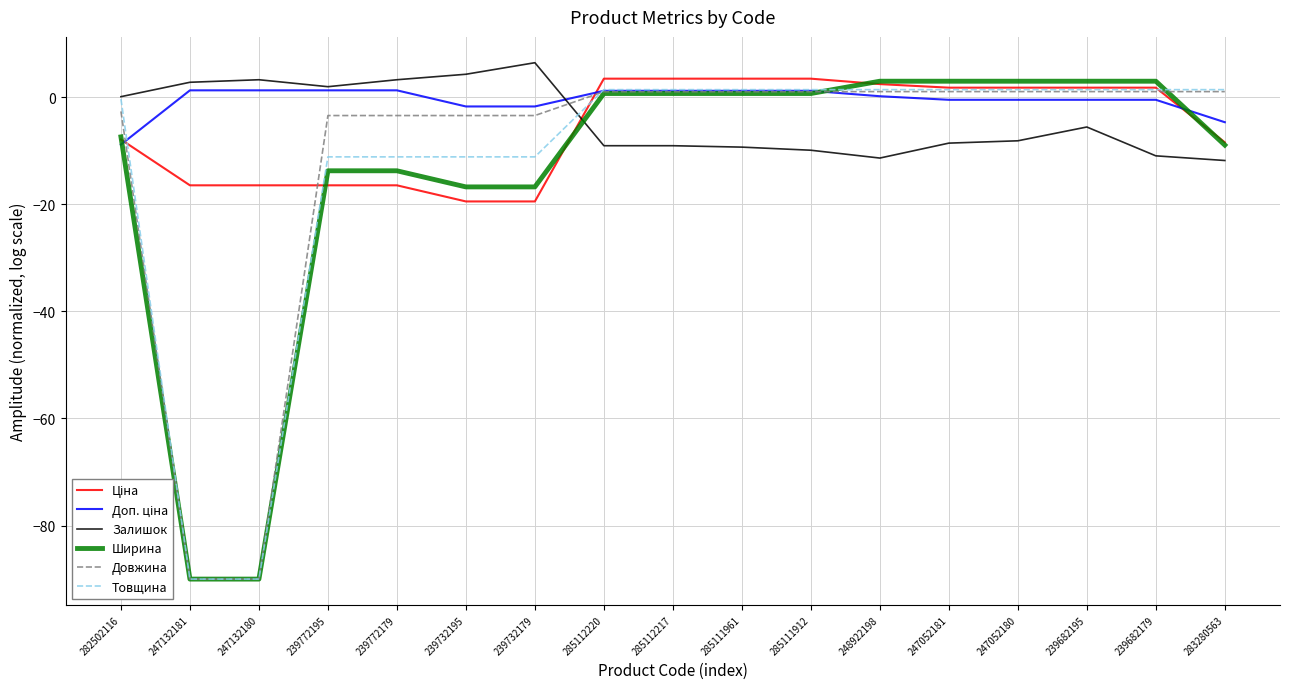

After their last crossing, which series has the higher values: Залишок or Довжина?

Довжина